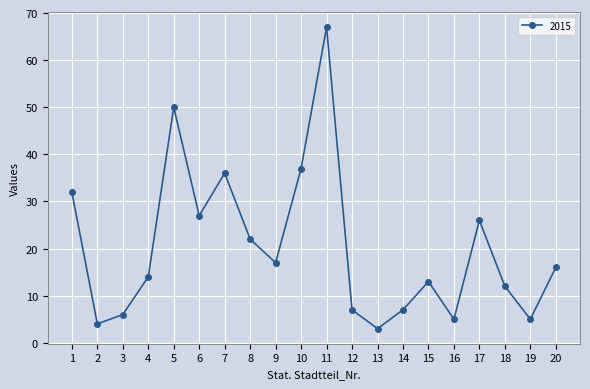

Where is the first local minimum?

2